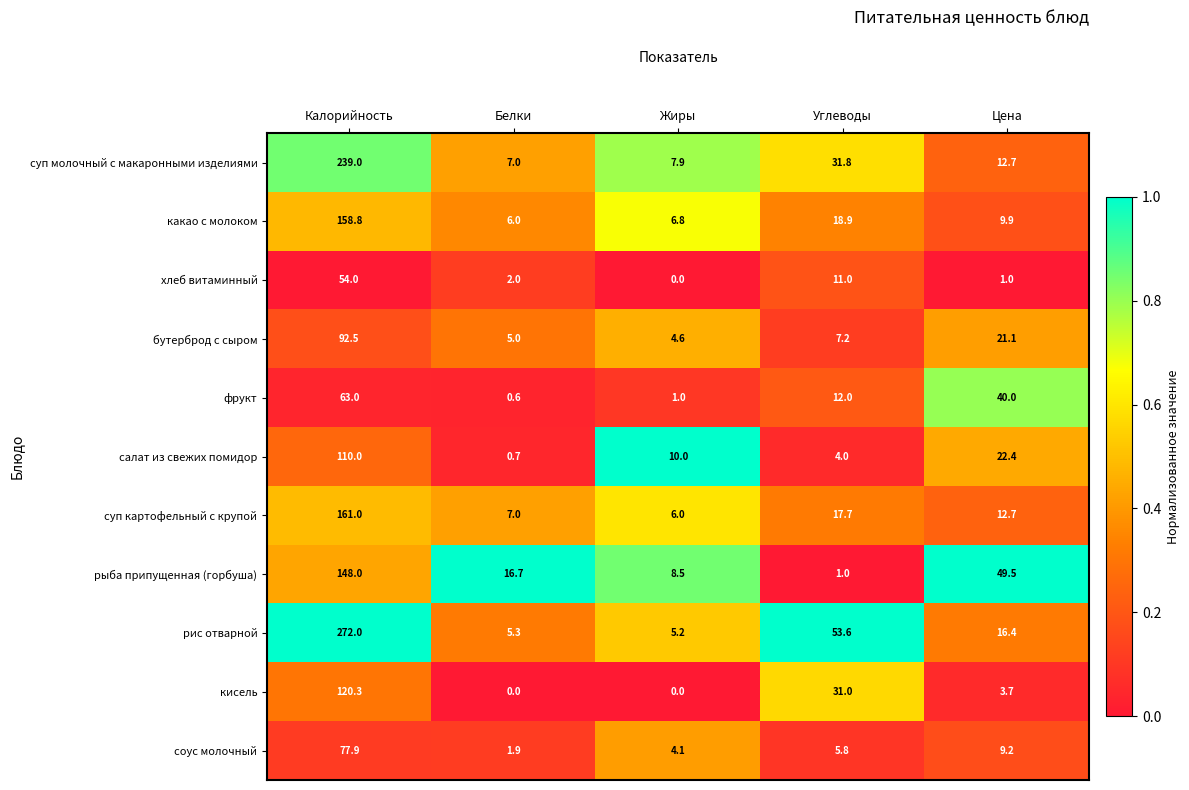

At which category is the sum across all series the highest?

Калорийность